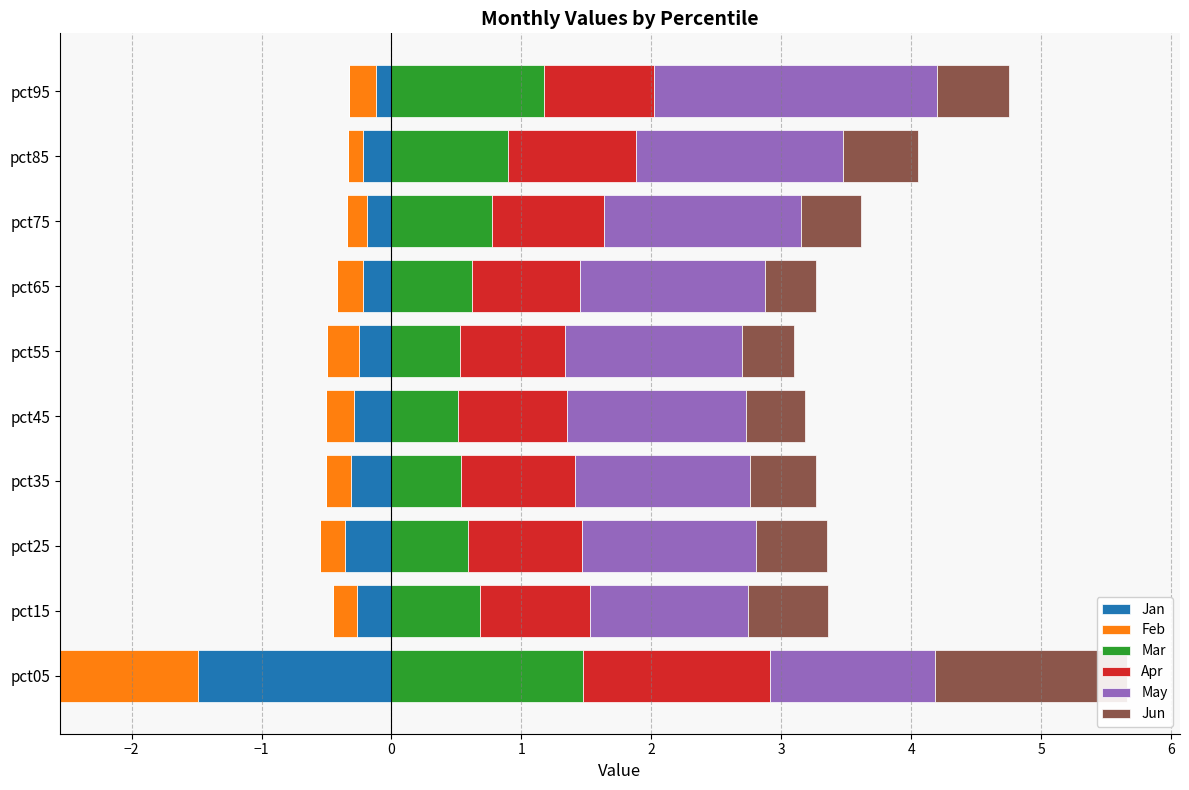

What is the sum of all May values?

14.6